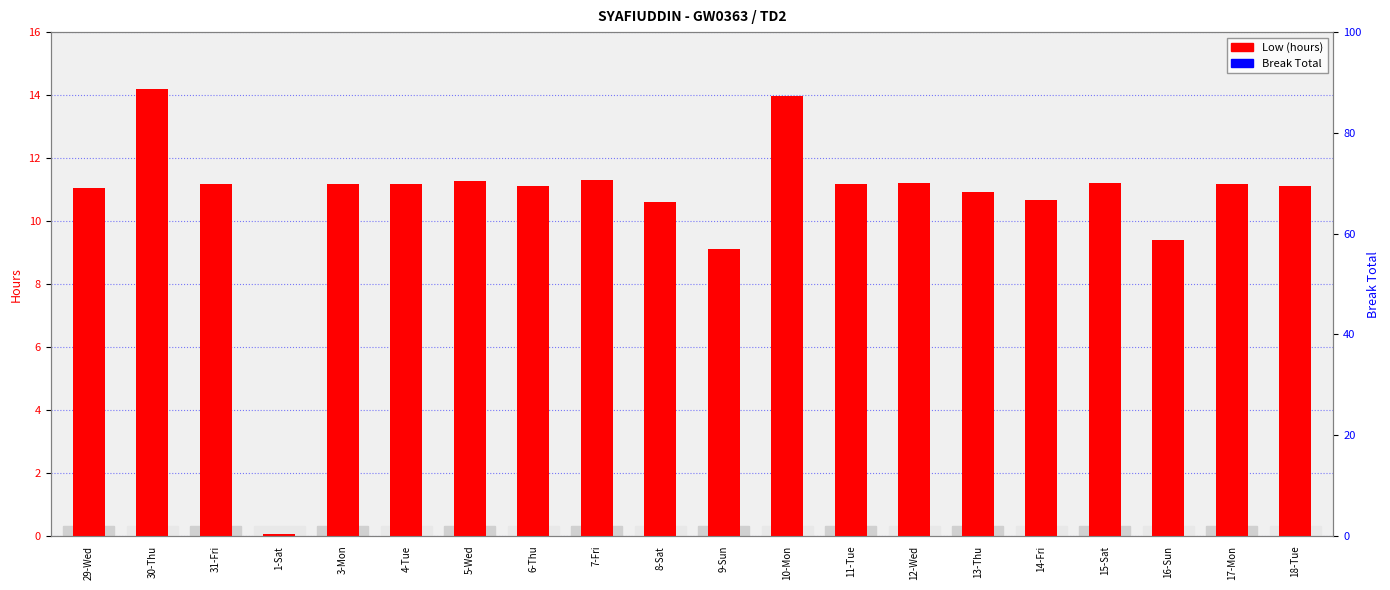

Which series changed the most between 1-Sat and 14-Fri?

Low (hours)